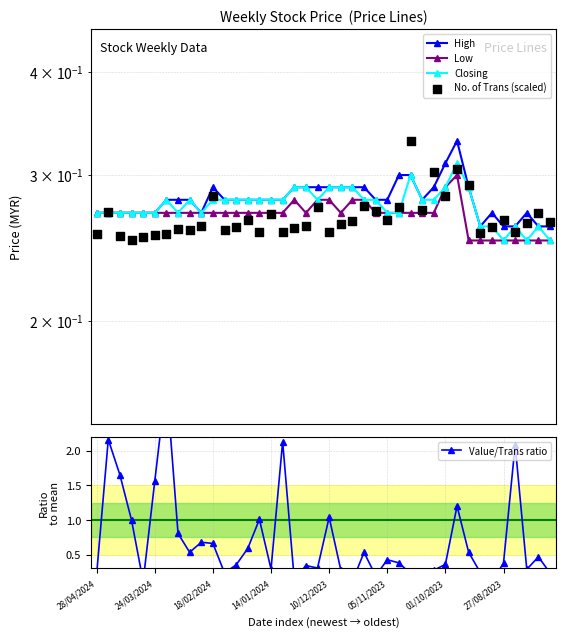

Which series has the largest Y range (max minus min)?

Value/Trans ratio